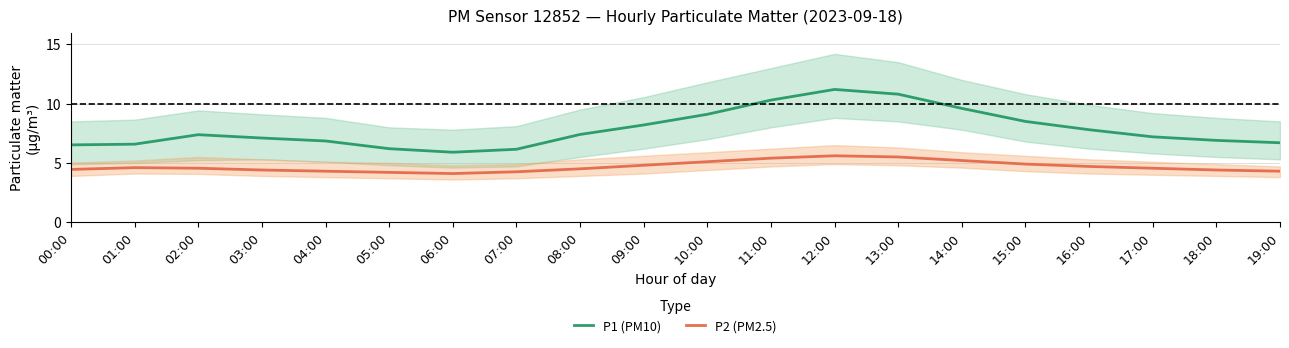

True or false: P1 (PM10) and P2 (PM2.5) intersect in this chart.

False